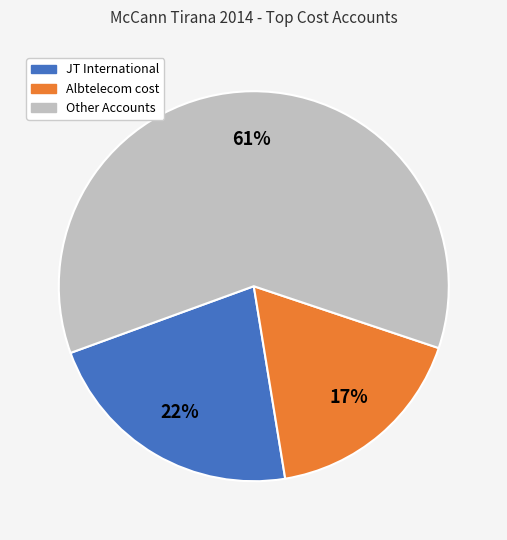

To the nearest percent, what is the average slice percentage?

33%